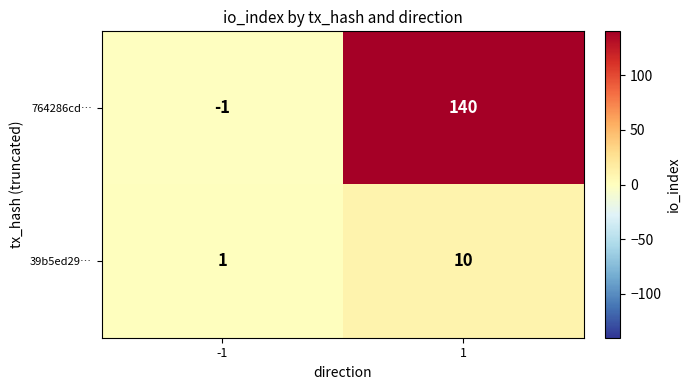

What is the difference between the highest and lowest values at -1?

2